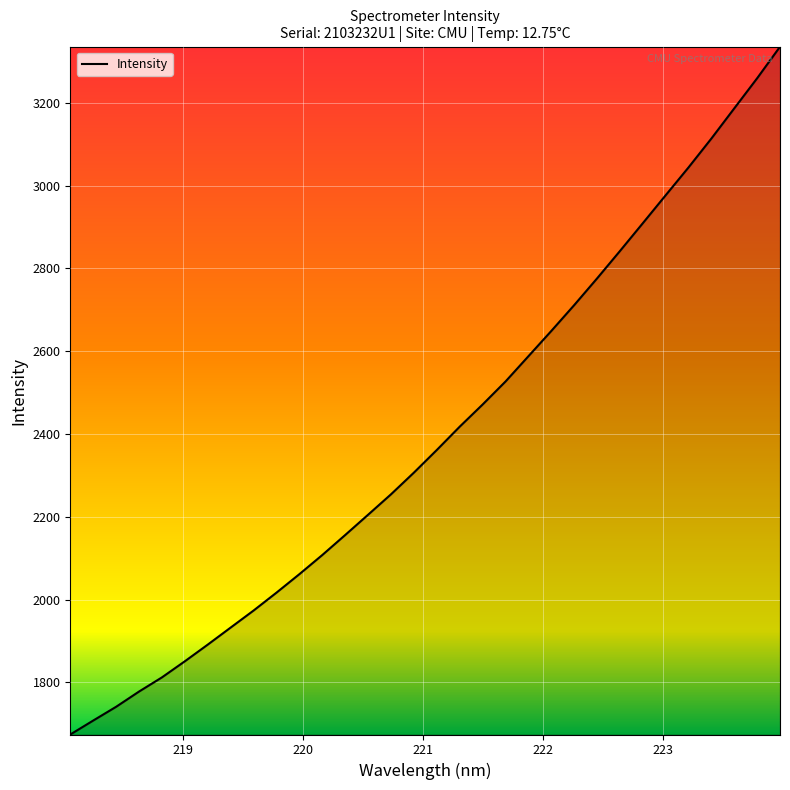

What is the minimum value shown in the chart?

1673.9